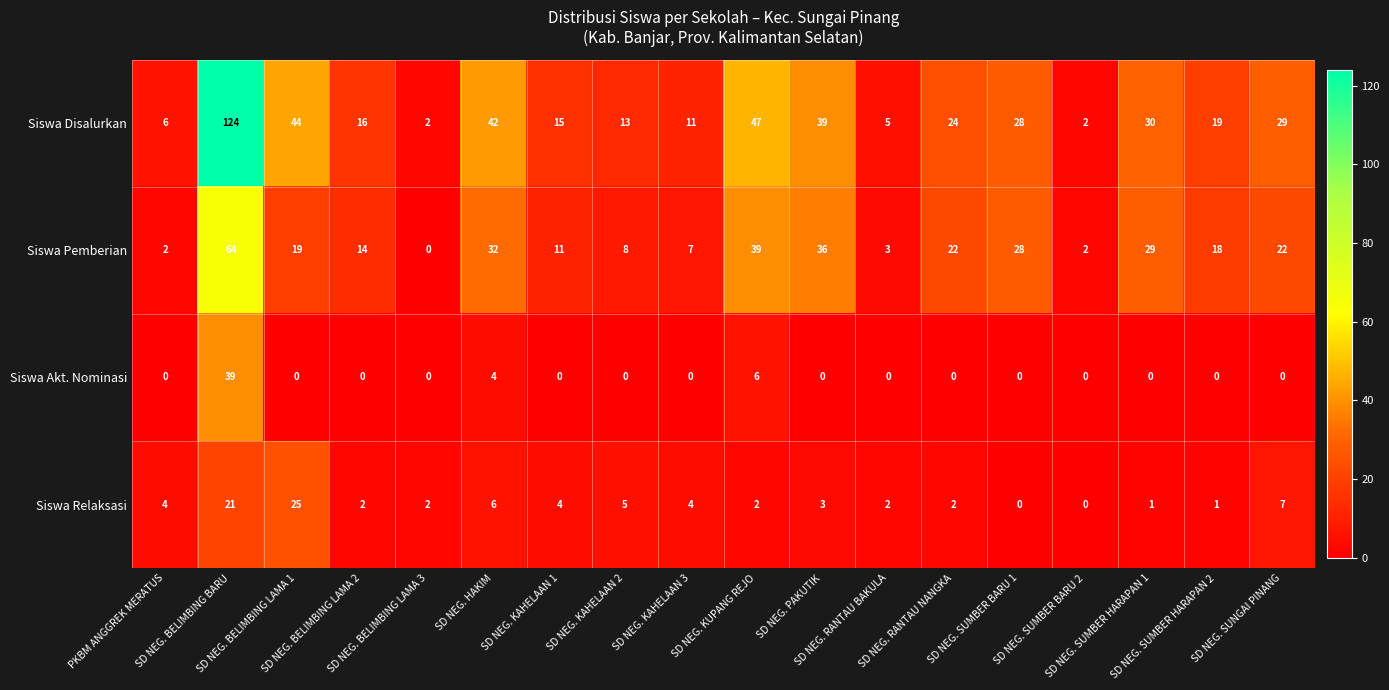

Which series has the widest spread of values?

Siswa Disalurkan